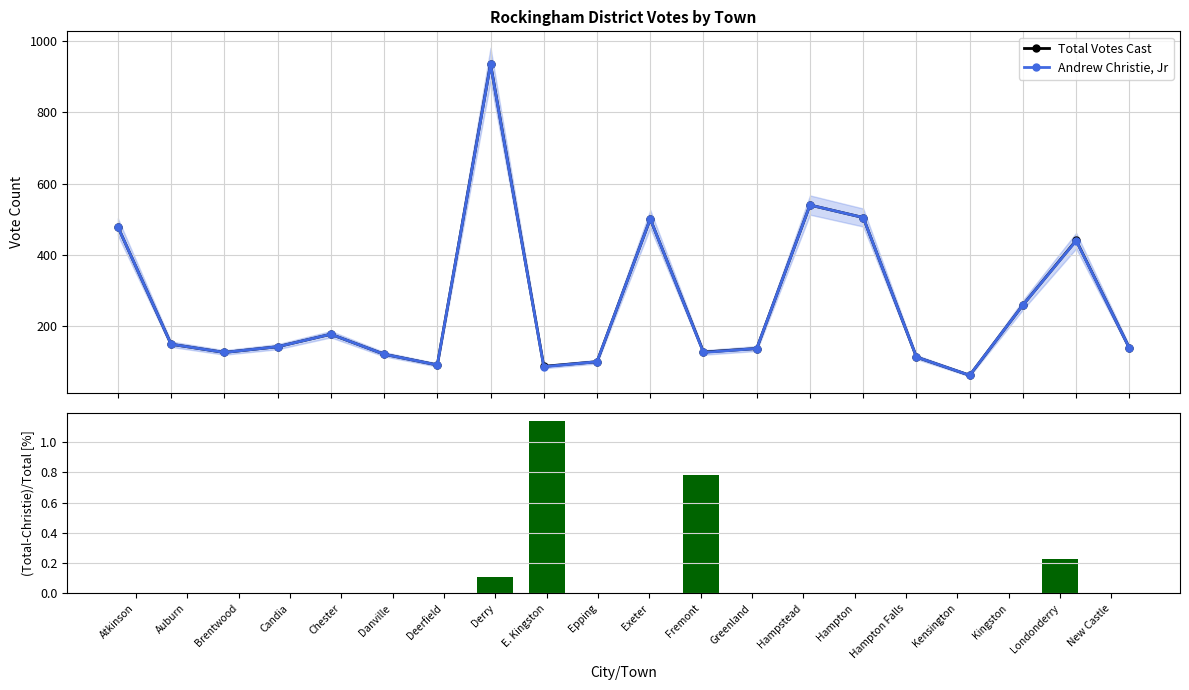

Which series has the largest total across all categories?

Total Votes Cast